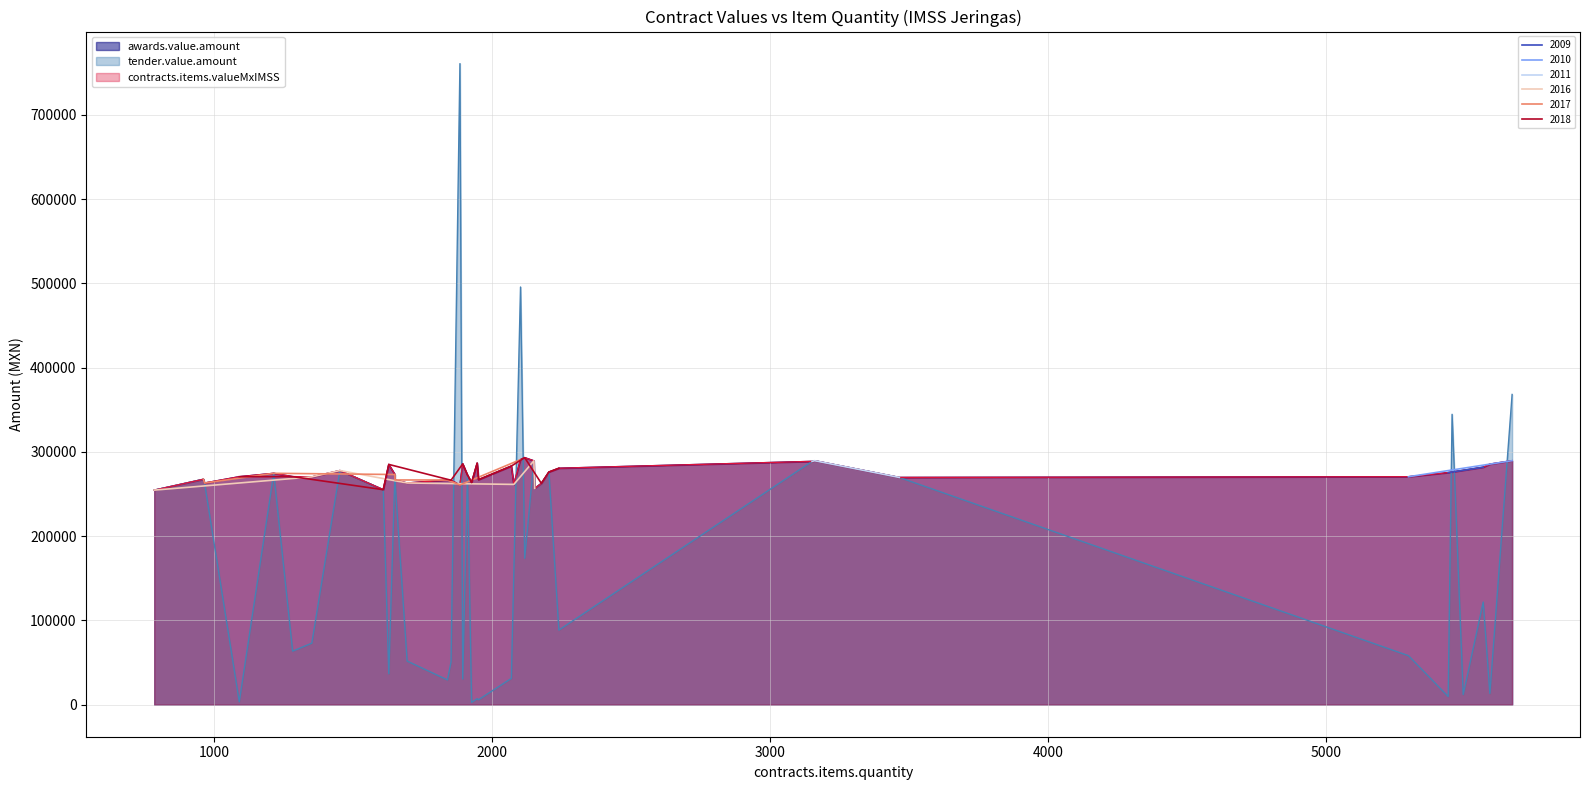

Rank the series by their maximum value, from lowest to highest.

awards.value.amount, contracts.items.valueMxIMSS, tender.value.amount